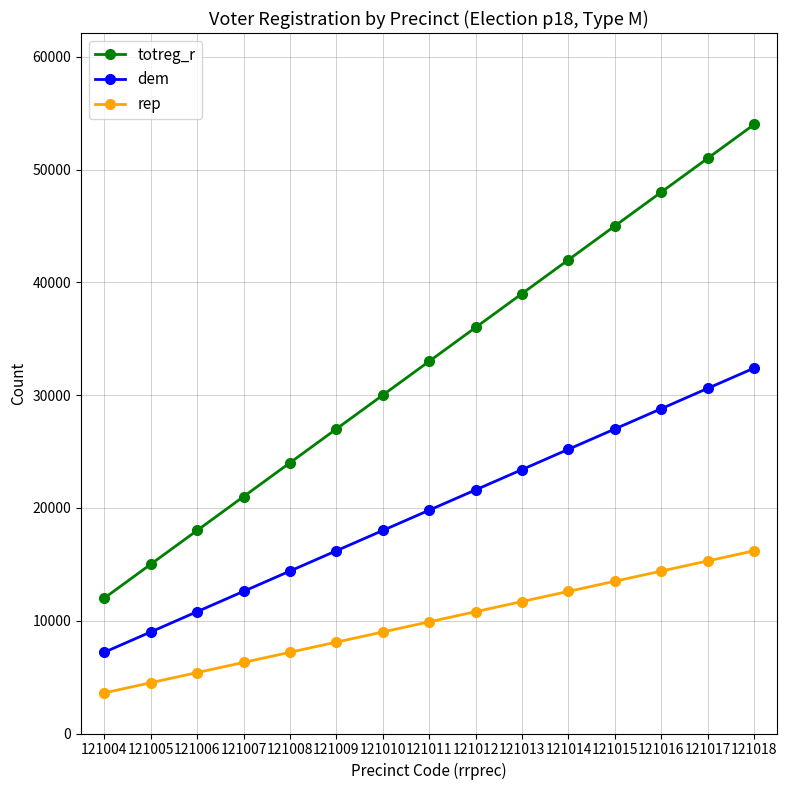

At how many categories does at least one series exceed 18334?

12